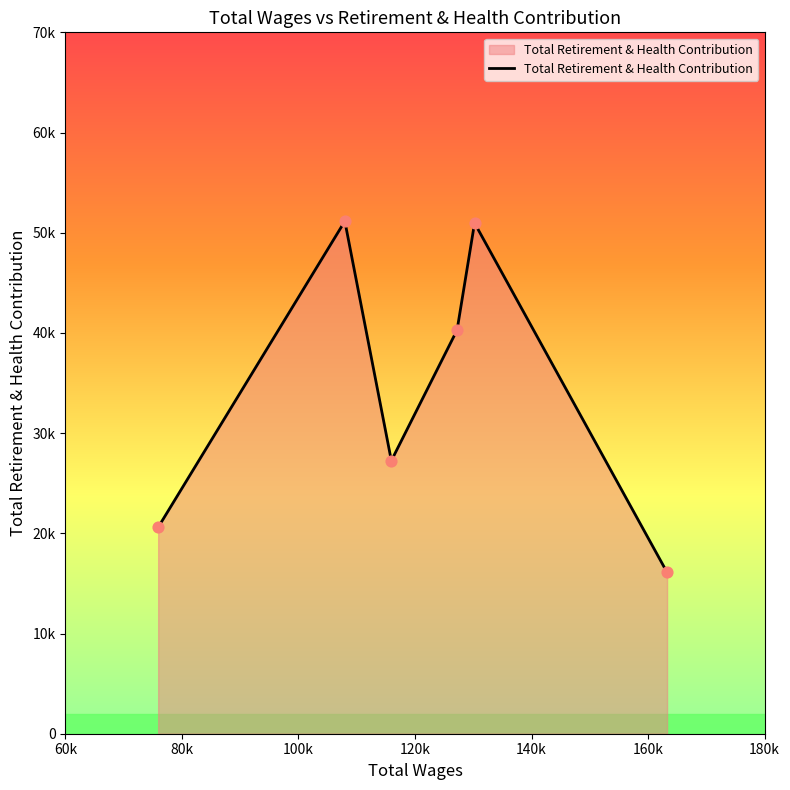

Does the chart have visible grid lines?

No